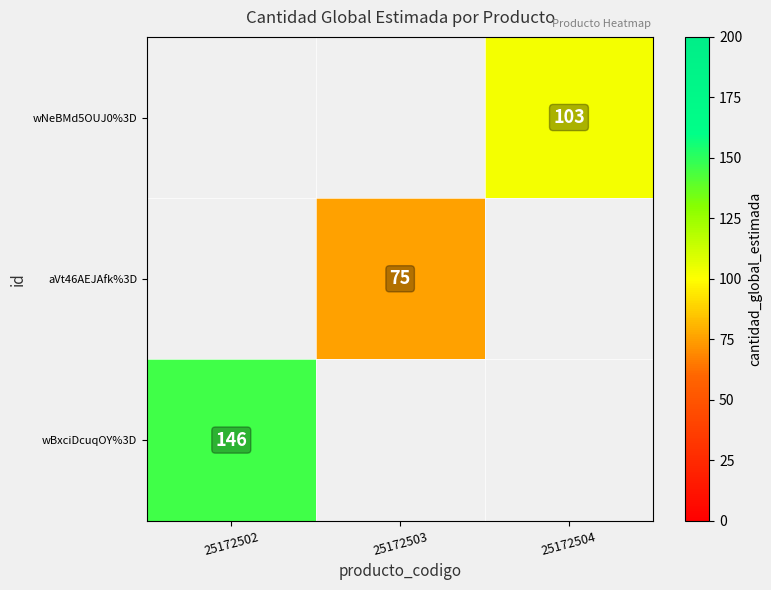

True or false: wBxciDcuqOY%3D has a value of 146 at 25172502.

True